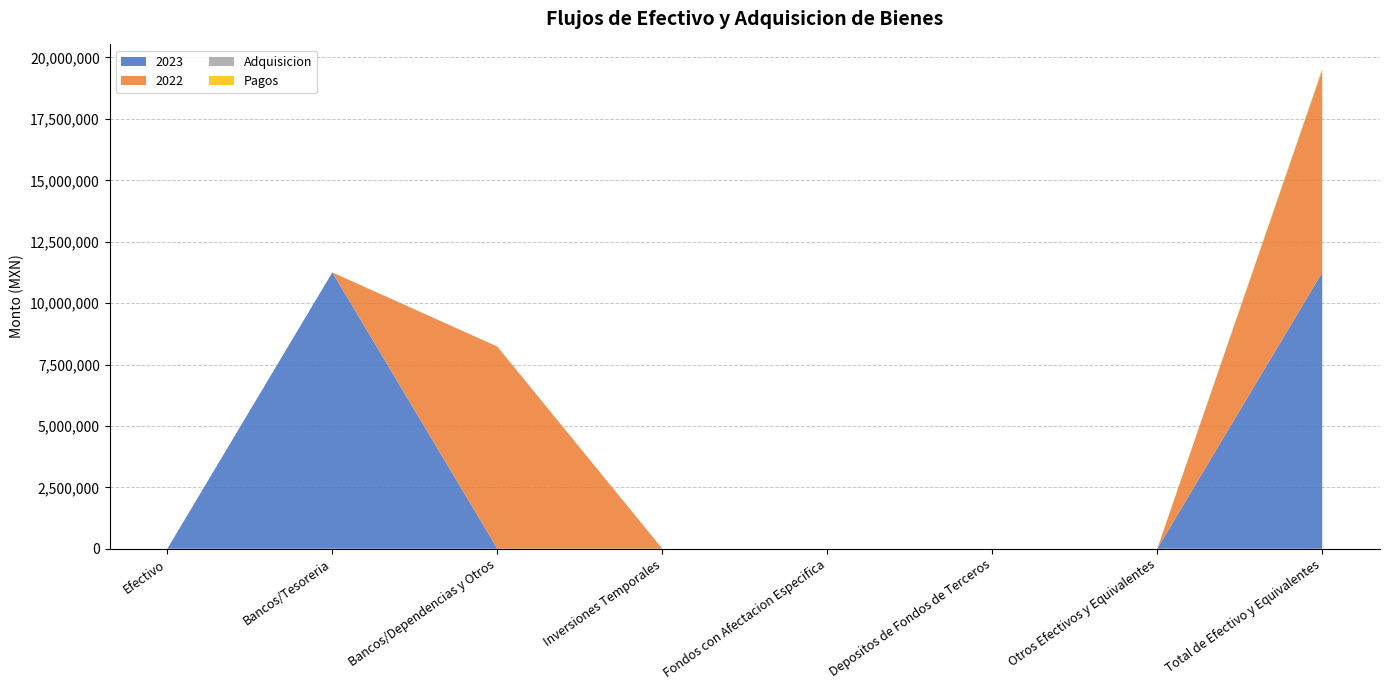

Reading right to left, extract all data points from this chart.

2023: 11250363.9	0.0	0.0	0.0	0.0	0.0	11250363.9	0.0
2022: 8231485.1	0.0	0.0	0.0	0.0	8231485.1	0.0	0.0
Adquisicion: 35960.0	0.0	0.0	0.0	0.0	0.0	0.0	0.0
Pagos: 35960.0	0.0	0.0	0.0	0.0	0.0	0.0	0.0